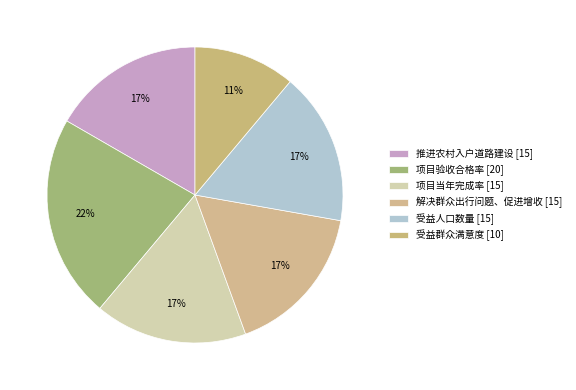

To the nearest percent, what is the combined percentage of 解决群众出行问题、促进增收 and 项目验收合格率?

39%